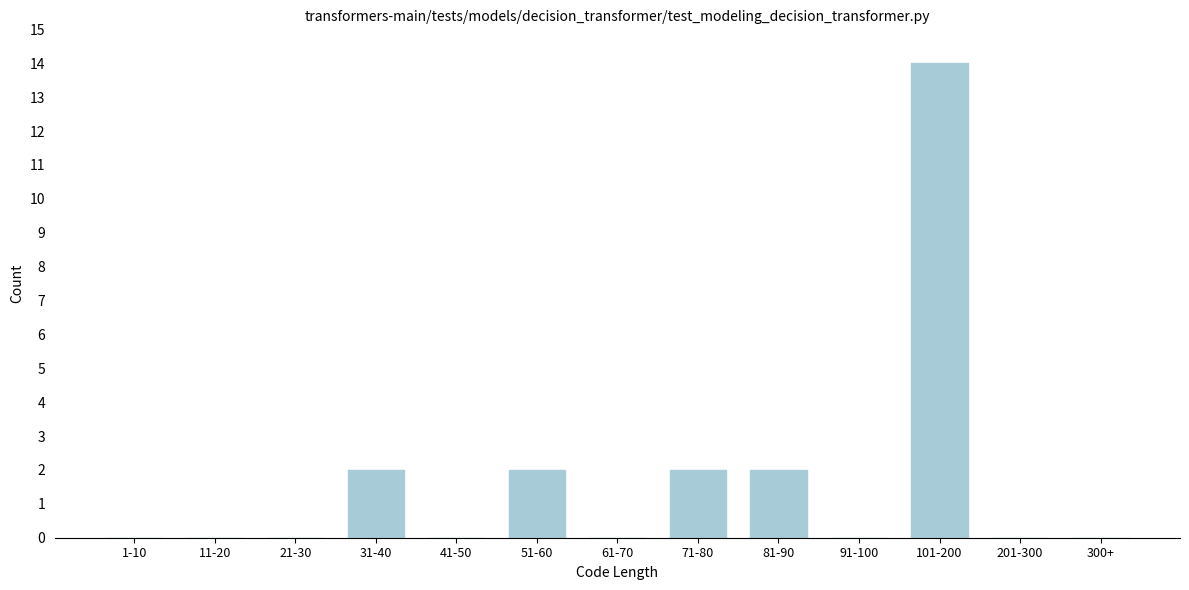

Reading right to left, list all the values displayed in this chart.

300+=0	201-300=0	101-200=14	91-100=0	81-90=2	71-80=2	61-70=0	51-60=2	41-50=0	31-40=2	21-30=0	11-20=0	1-10=0